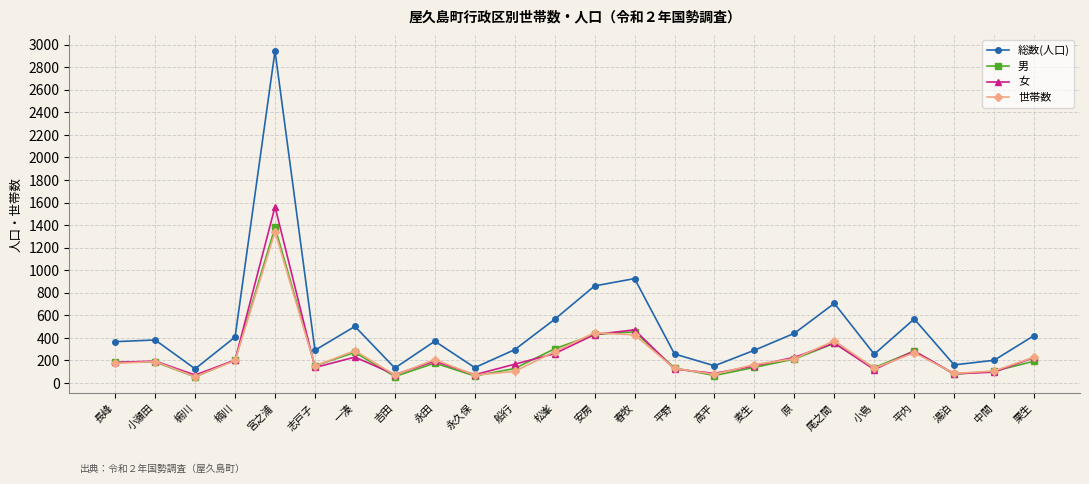

True or false: 総数(人口) and 女 cross at least once.

False